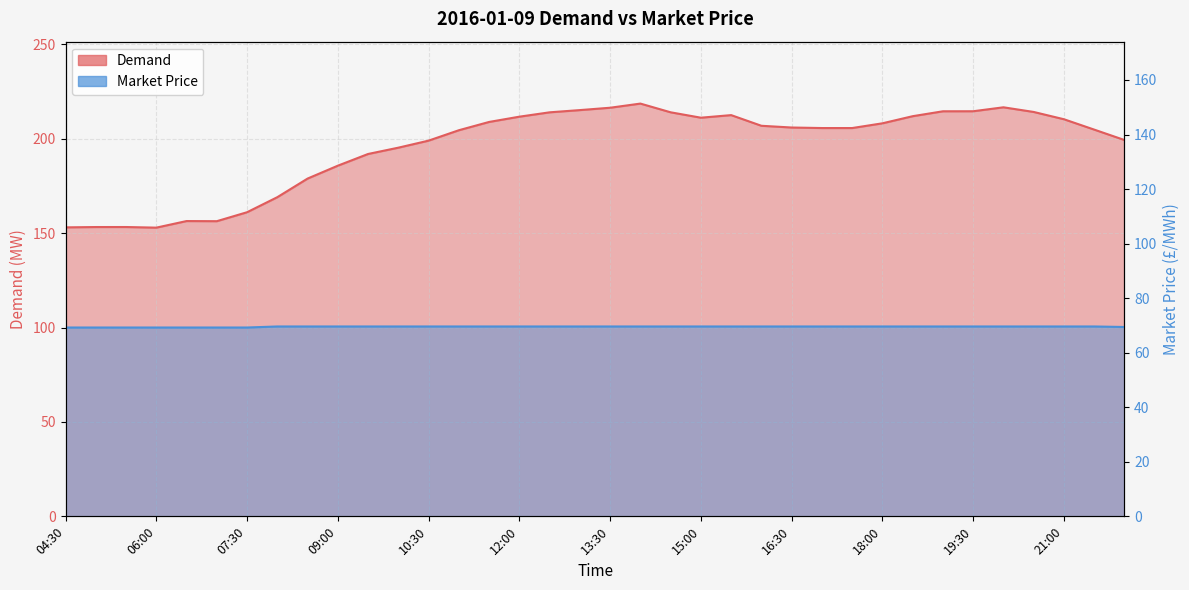

What position from the right is 17:30?

10